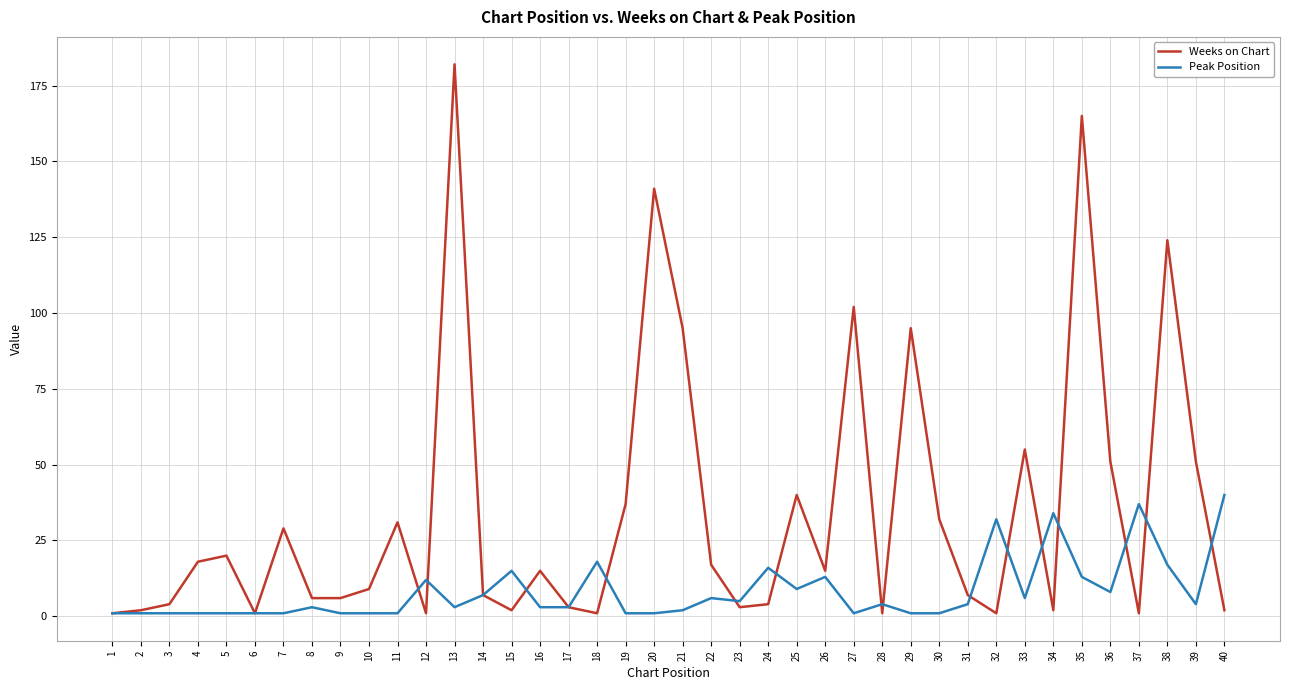

At which label does Peak Position reach its peak?

40